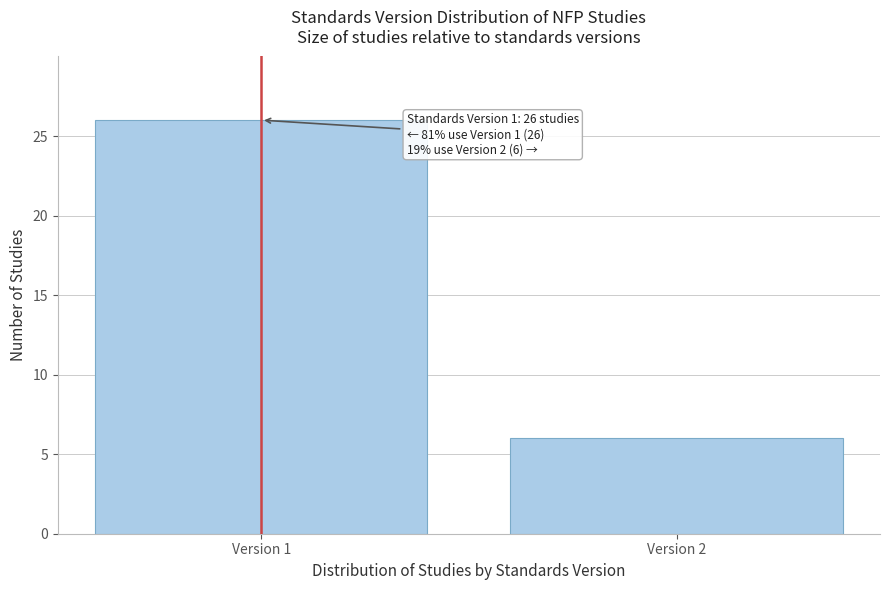

Reading left to right, extract all data points from this chart.

Version 1=26	Version 2=6